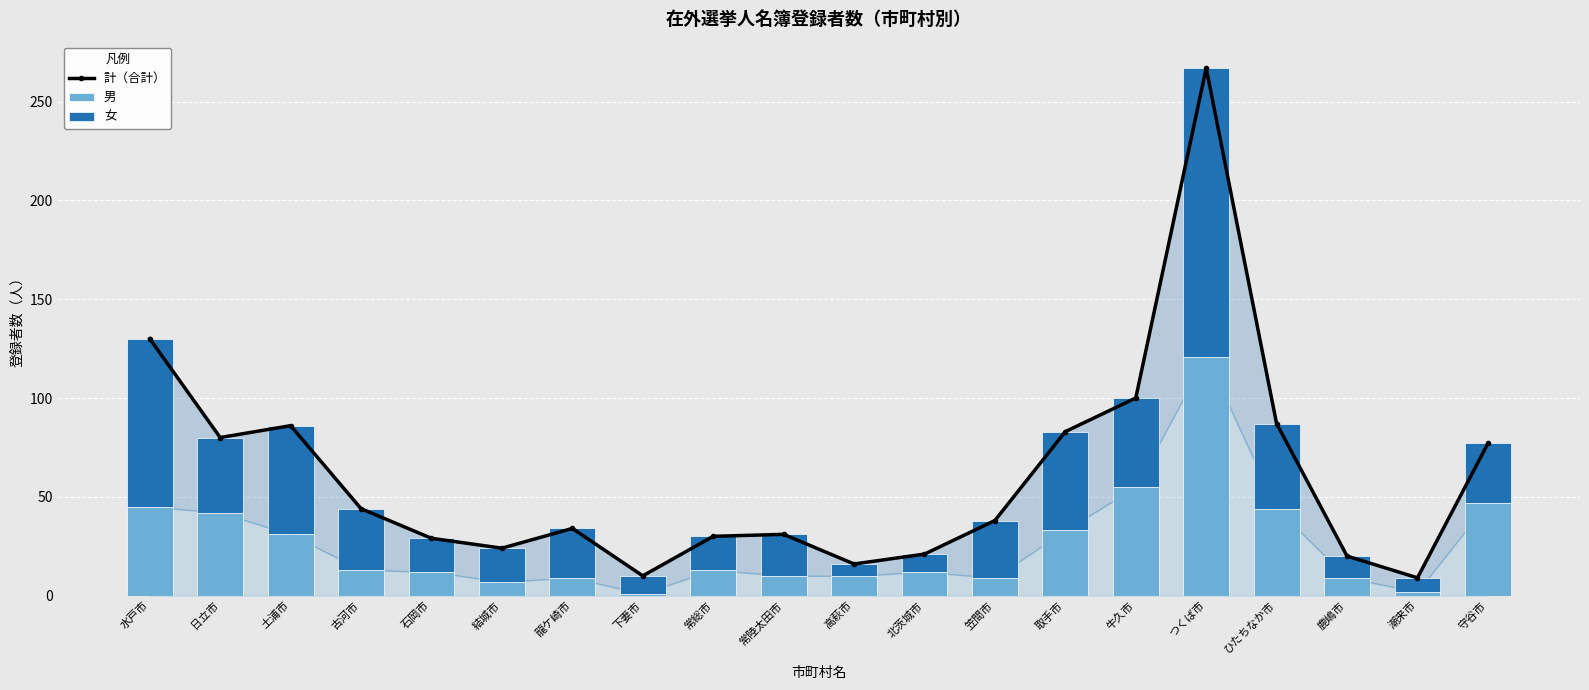

Where is 女 nearest to the value 76?

水戸市